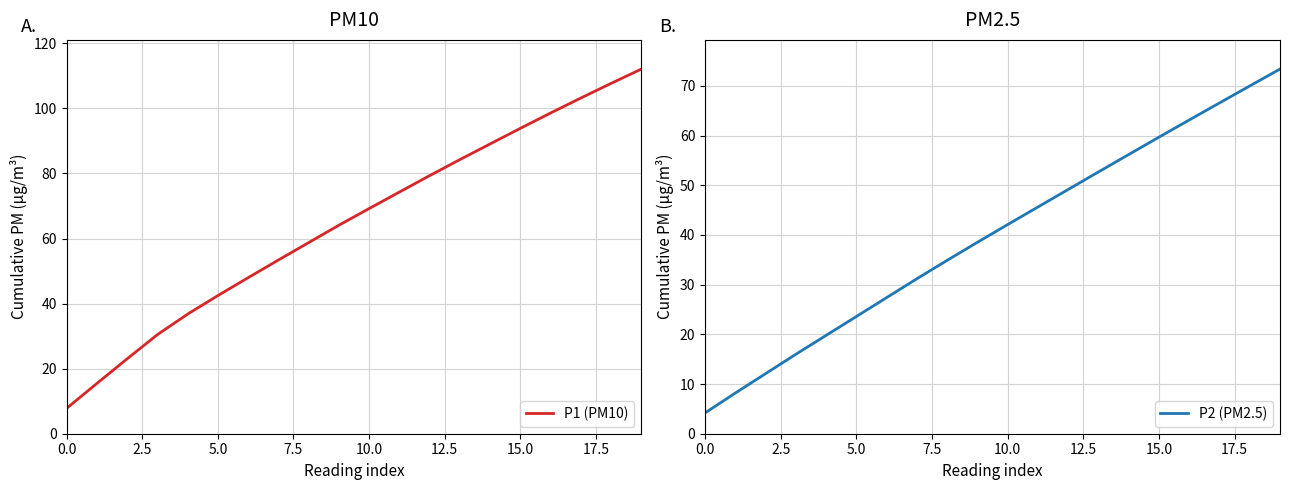

At how many categories does at least one series exceed 61?

11